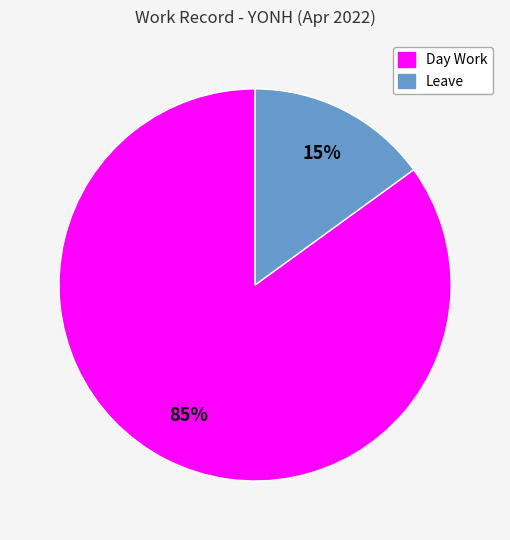

Which category has the smallest portion of the pie?

Leave